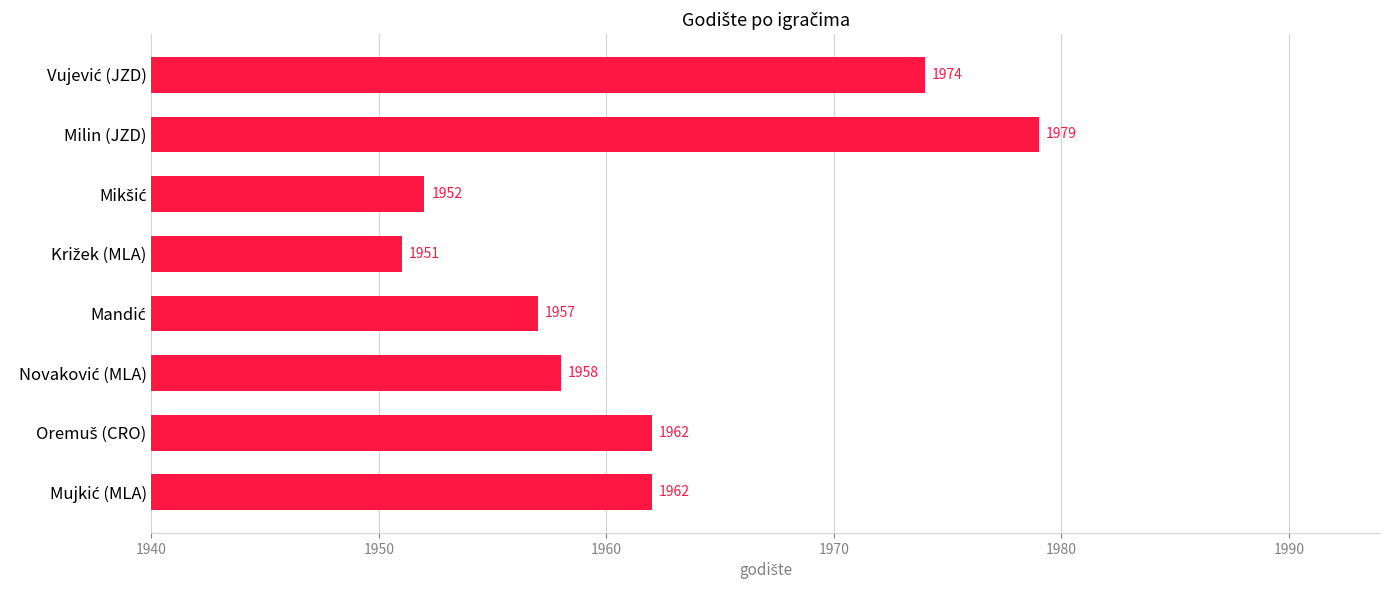

Reading bottom to top, transcribe all the data shown in this chart.

1962	1962	1958	1957	1951	1952	1979	1974